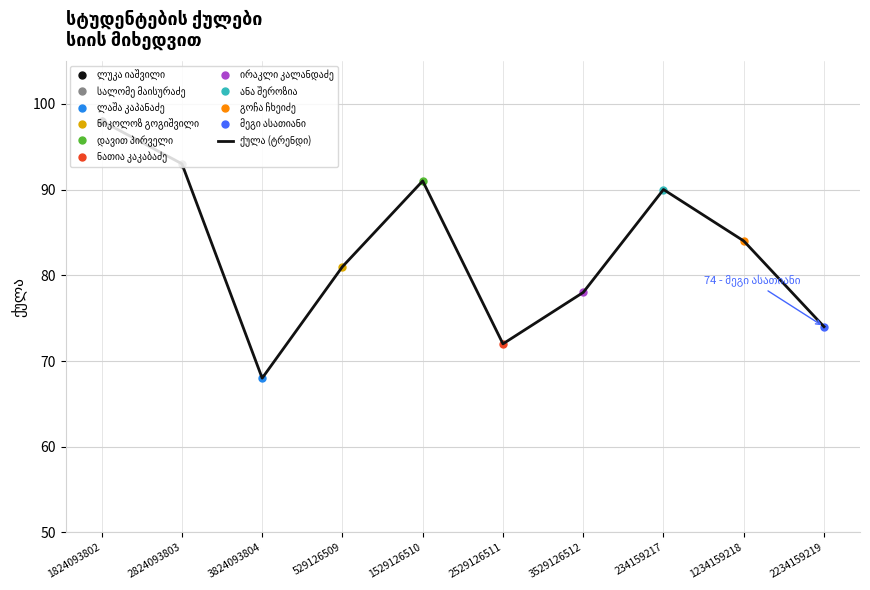

True or false: the data shows 90 at 234159217.

True